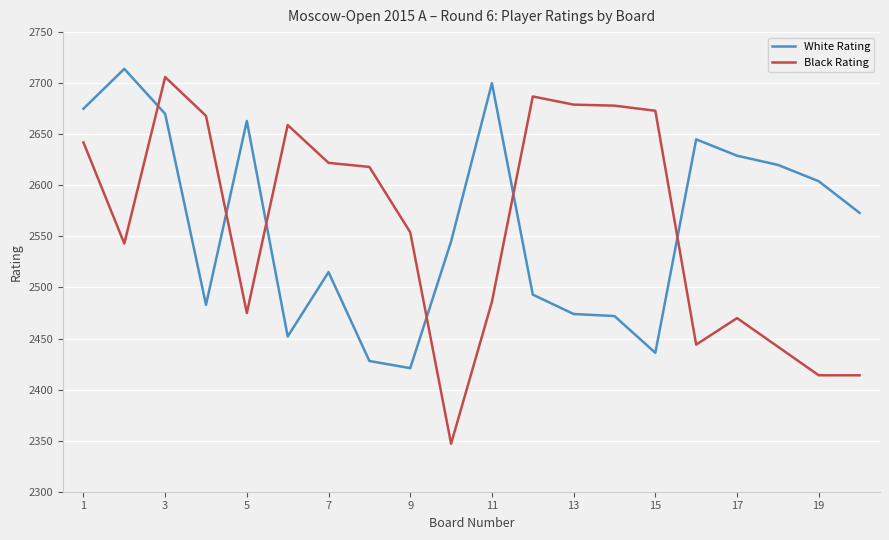

What is the minimum value for White Rating?

2421